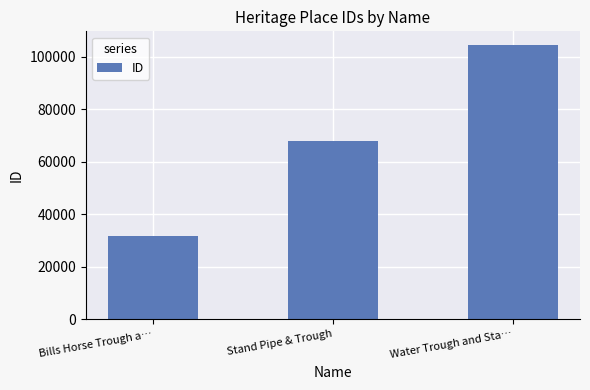

Read the value at Water Trough and Sta….

104366